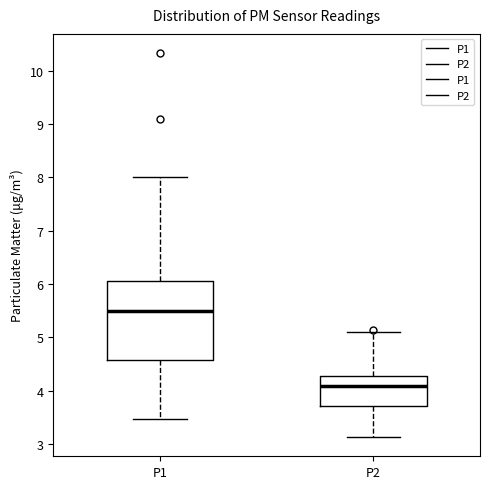

Reading left to right, read every box against the y-axis: the position of its median line, the range the box covers, and the ends of its whiskers. The values are not printed on the chart, so give them approximately, as read against the axis.

P1: median 5.5, box 4.6 to 6.1, whiskers 3.5 to 8.0
P2: median 4.1, box 3.7 to 4.3, whiskers 3.1 to 5.1